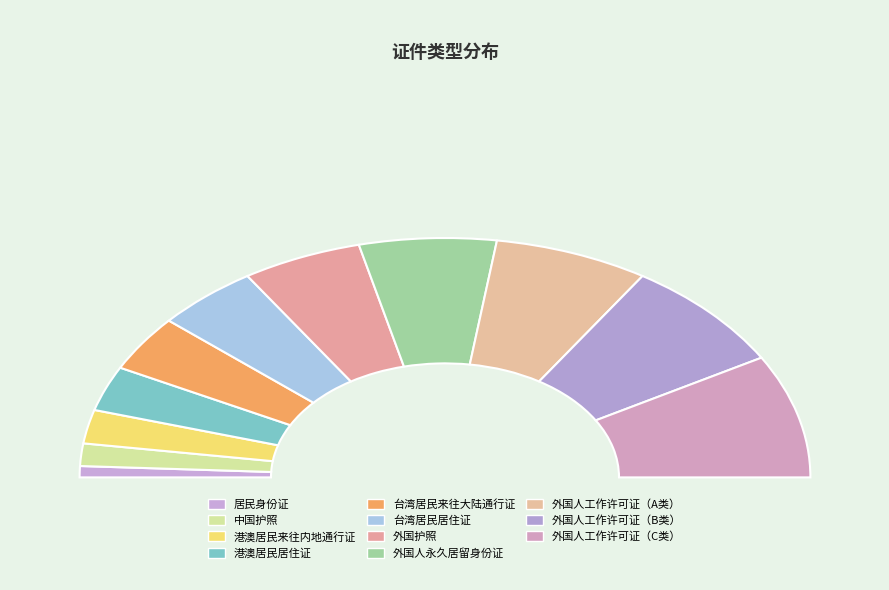

Is it true that 台湾居民居住证 is 21% of the pie?

False